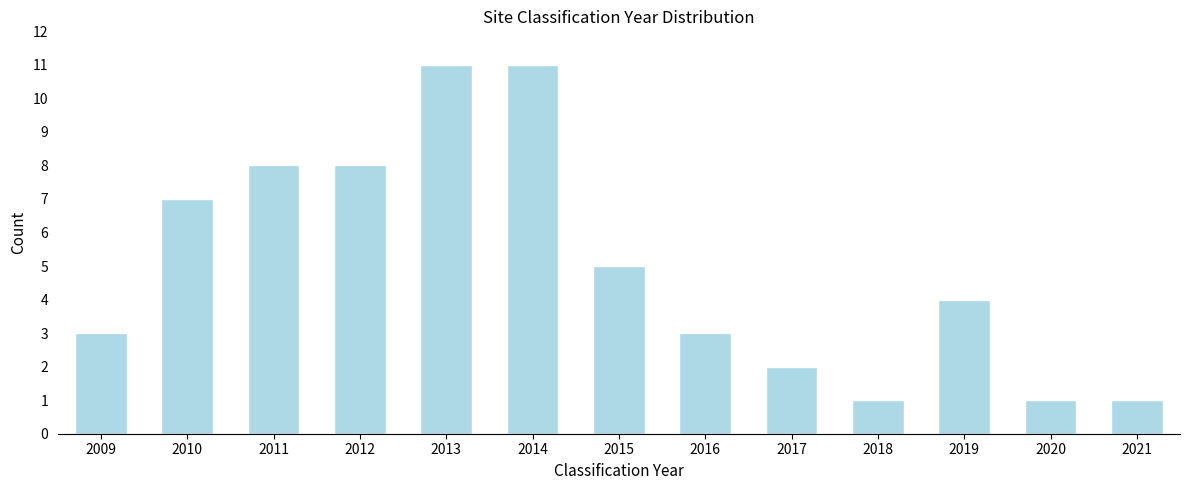

Reading left to right, extract all data points from this chart.

3	7	8	8	11	11	5	3	2	1	4	1	1